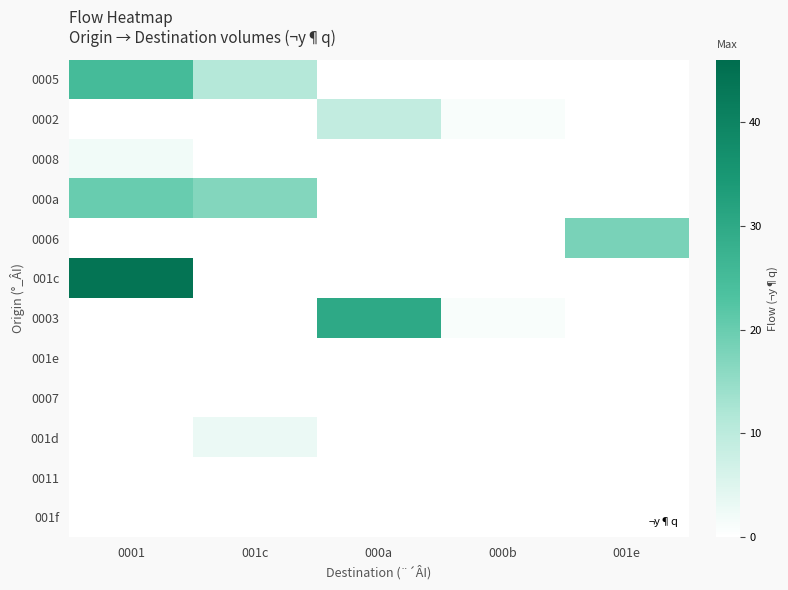

Which series changed the most between 001c and 001e?

0006